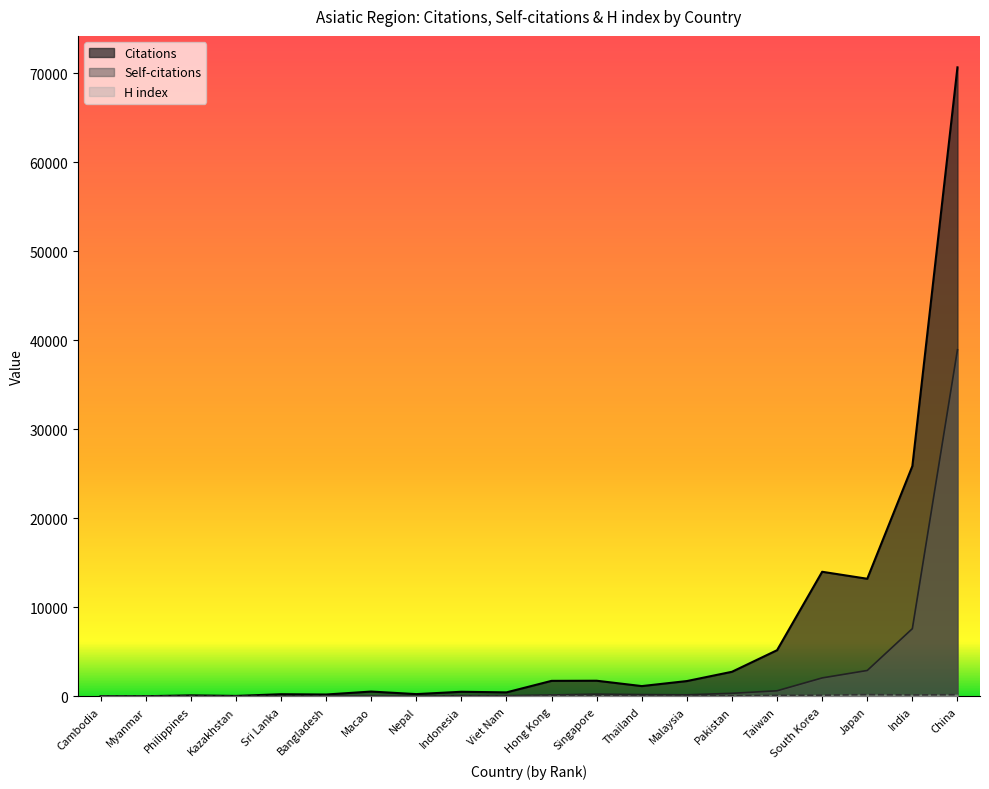

List the labels in order of Citations value, largest first.

China, India, South Korea, Japan, Taiwan, Pakistan, Singapore, Hong Kong, Malaysia, Thailand, Macao, Indonesia, Viet Nam, Nepal, Sri Lanka, Bangladesh, Philippines, Kazakhstan, Myanmar, Cambodia